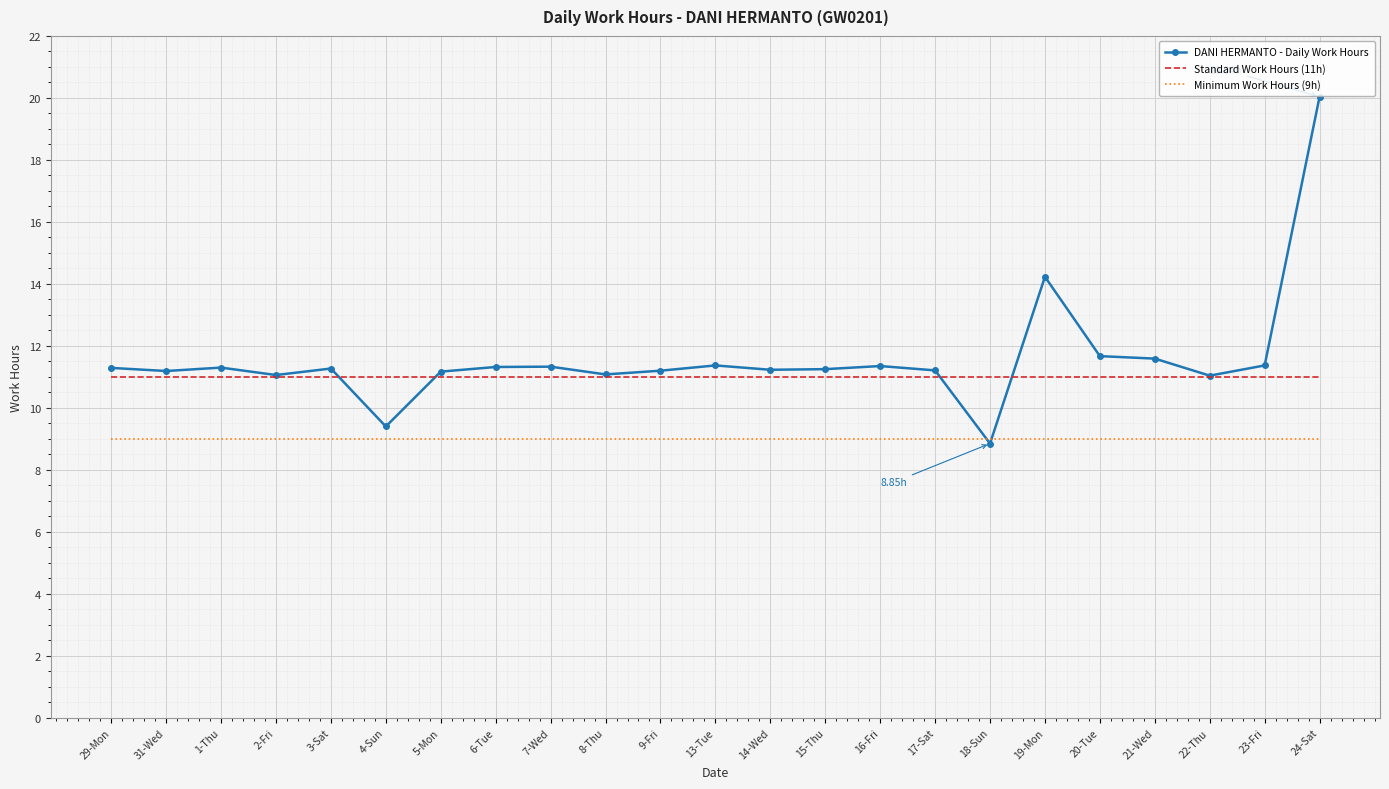

What is the total value across all series at 9-Fri?

31.2